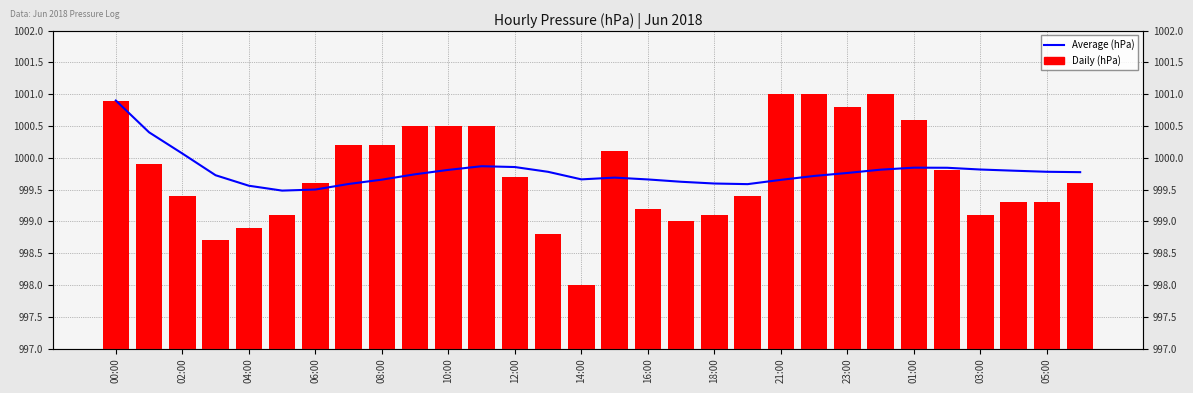

What is the difference between the second highest and minimum values in the Average (hPa) series?

0.9